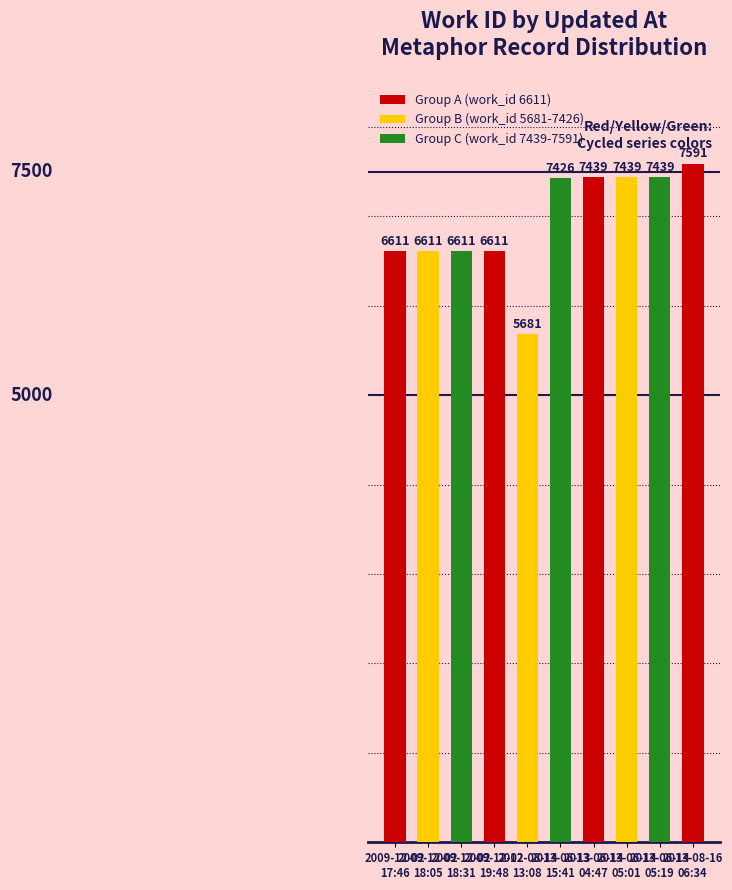

Reading left to right, what are all the values shown in this chart?

2009-12-02
17:46=6611	2009-12-02
18:05=6611	2009-12-02
18:31=6611	2009-12-02
19:48=6611	2012-08-14
13:08=5681	2013-06-13
15:41=7426	2013-06-14
04:47=7439	2013-06-14
05:01=7439	2013-06-14
05:19=7439	2013-08-16
06:34=7591